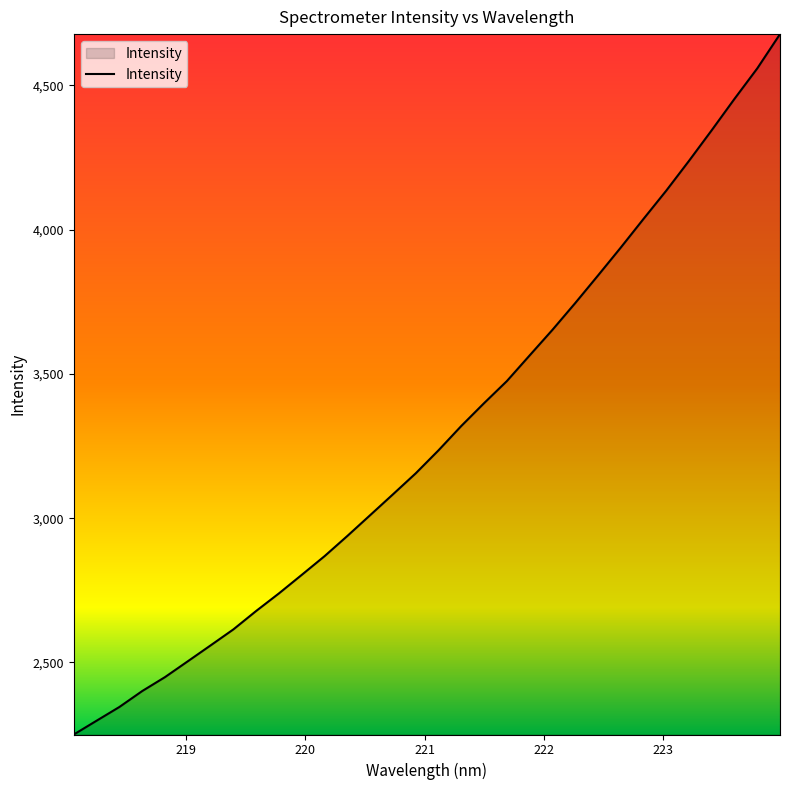

What is the smallest value displayed?

2250.1